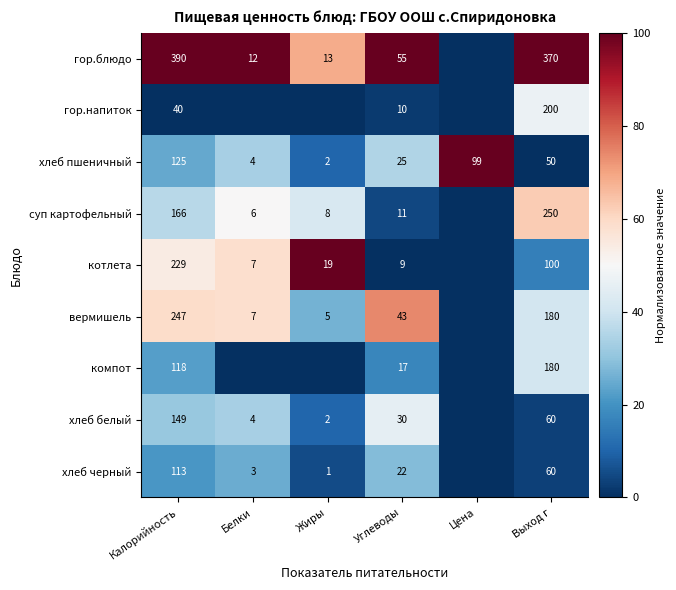

Between Калорийность and Цена, which is larger?

Калорийность